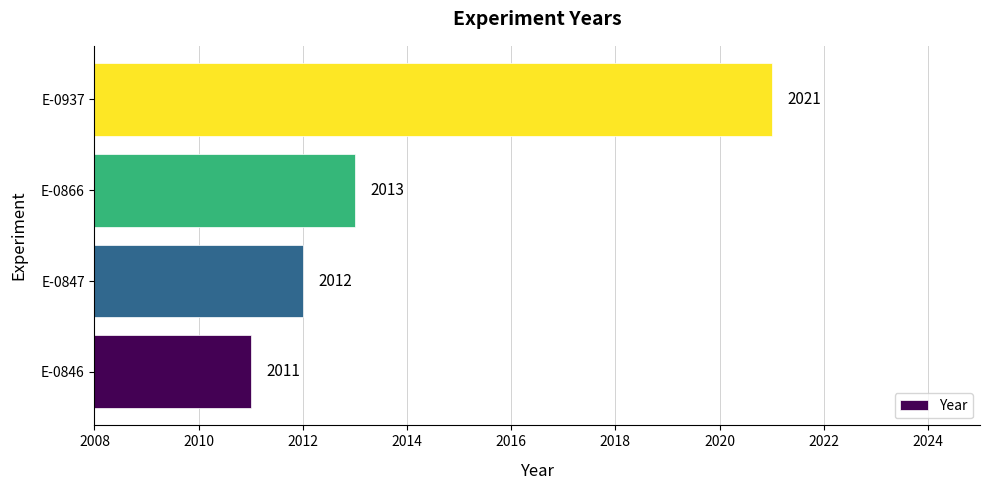

How many values are between 2012 and 2021?

3